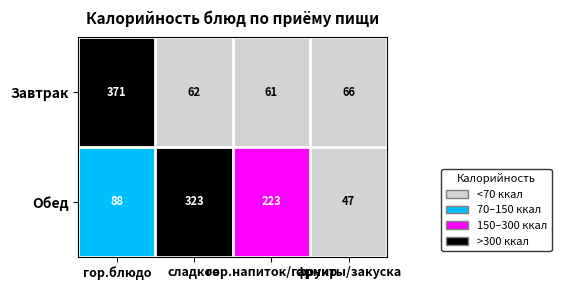

Which series has the largest range (max minus min)?

Завтрак